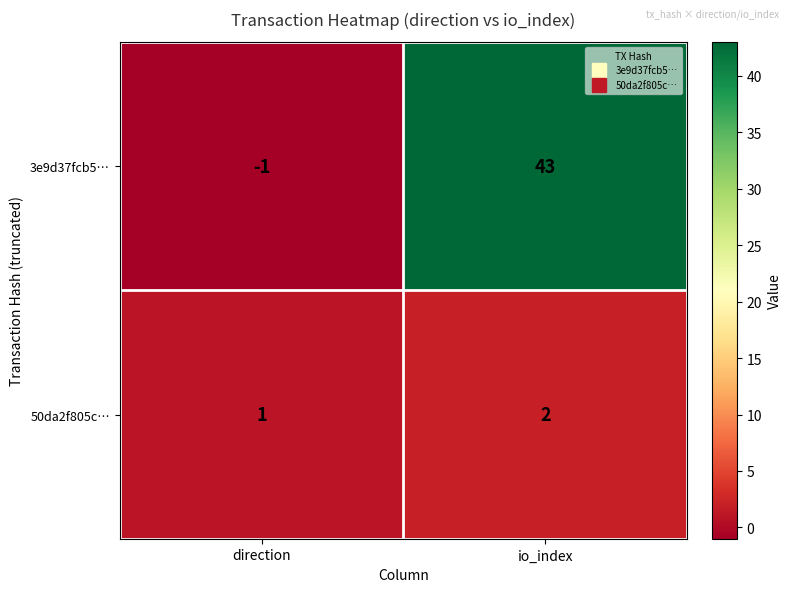

What is the sum of all 50da2f805c… values?

3